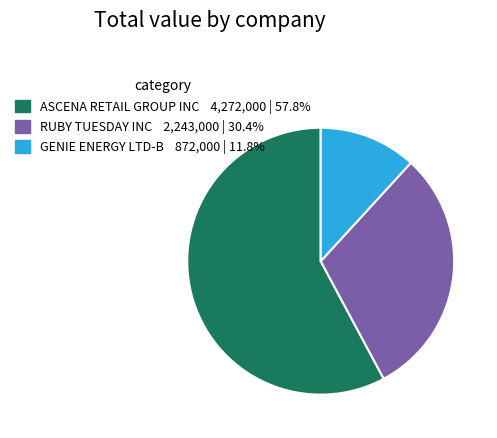

How many segments does this pie chart have?

3